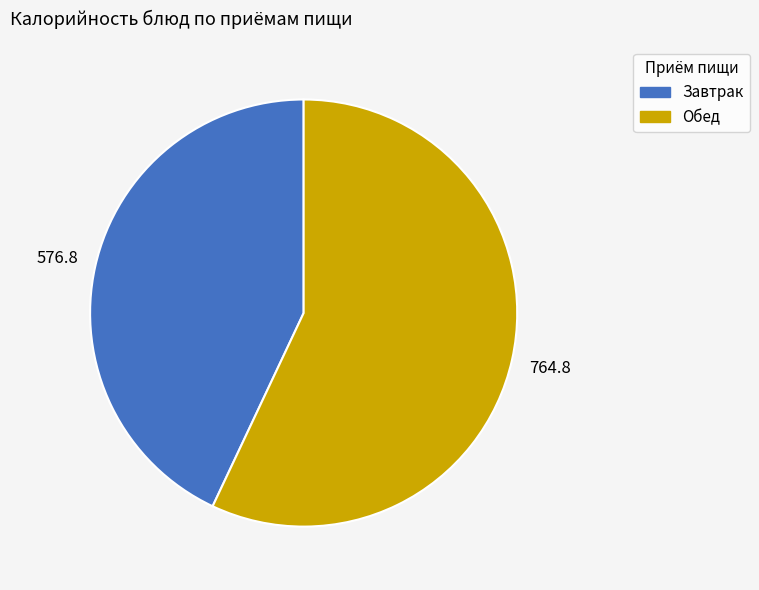

Does any single category account for the majority?

Yes